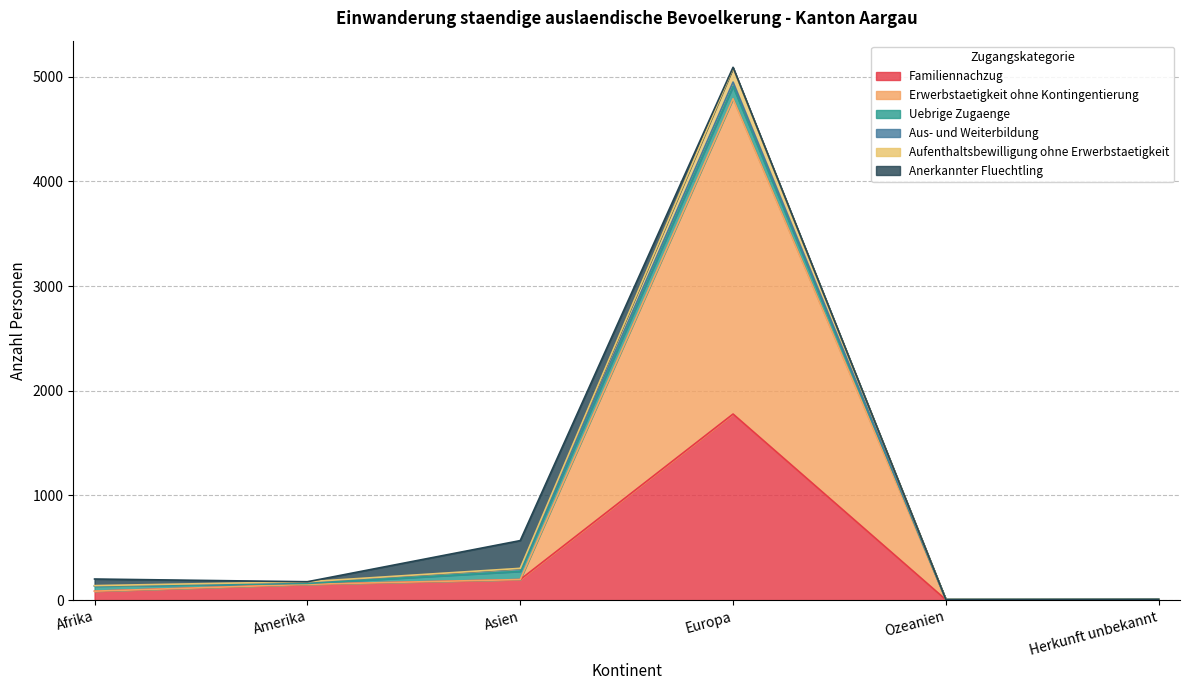

Read the Erwerbstaetigkeit ohne Kontingentierung value at Ozeanien.

4